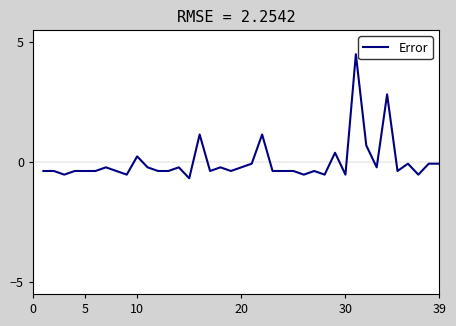

What is the difference between the maximum and minimum values?

5.2